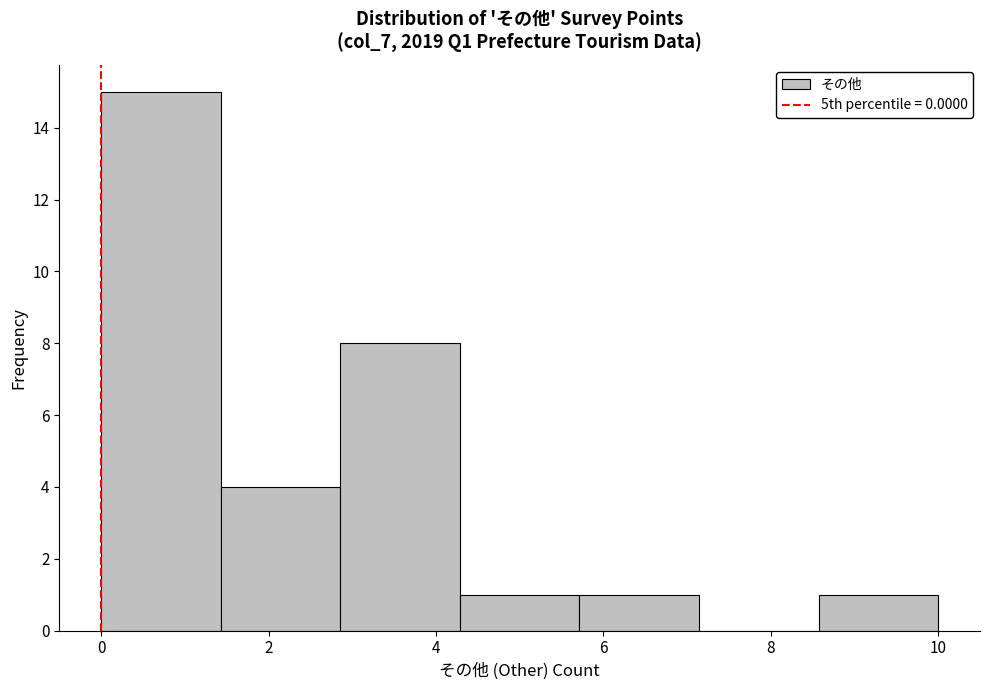

Reading left to right, list every bar in this chart as the range it spans on the x-axis followed by its height. Neither the bar edges nor the heights are printed on the chart, so give them approximately, as read against the axes.

0.0 to 1.4: 15
1.4 to 2.8: 4
2.8 to 4.2: 8
4.2 to 5.8: 1
5.8 to 7.2: 1
7.2 to 8.6: 0
8.6 to 10.0: 1